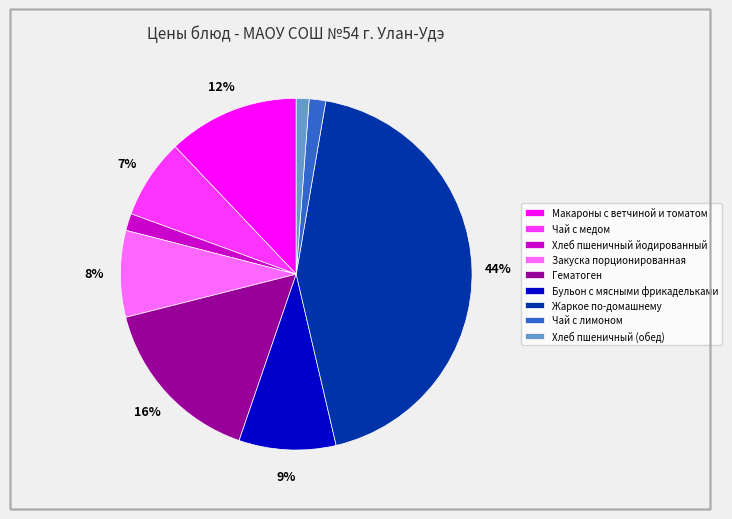

The Гематоген slice represents 16% of the pie. True or false?

True